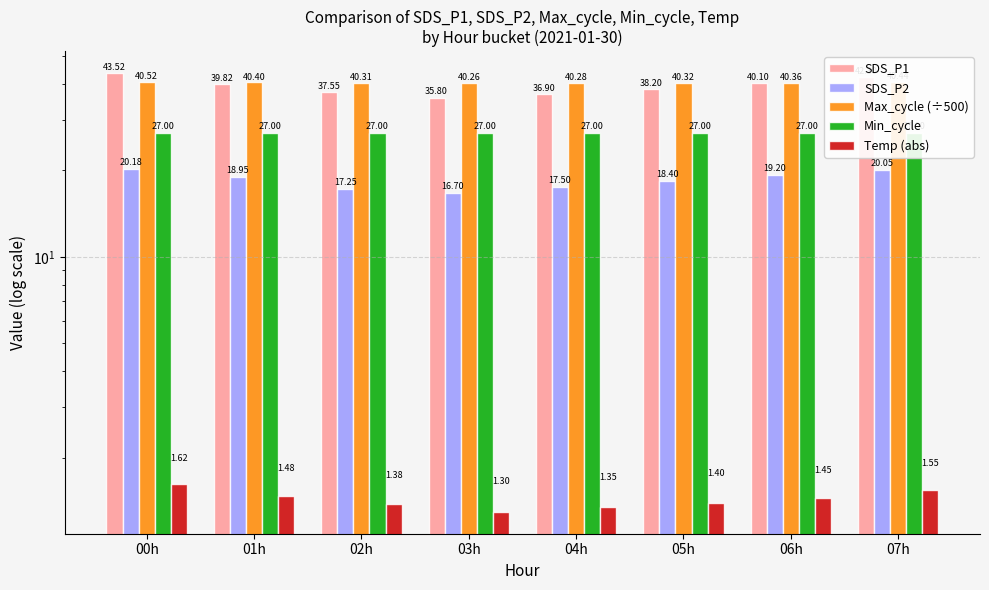

Count the number of categories in the chart.

8